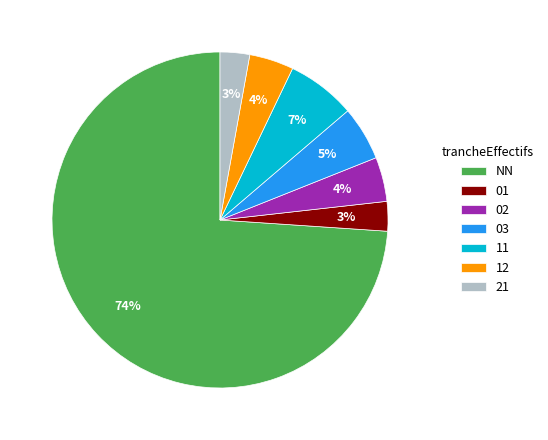

What is the ratio of the value at 02 to the value at 11?

0.6